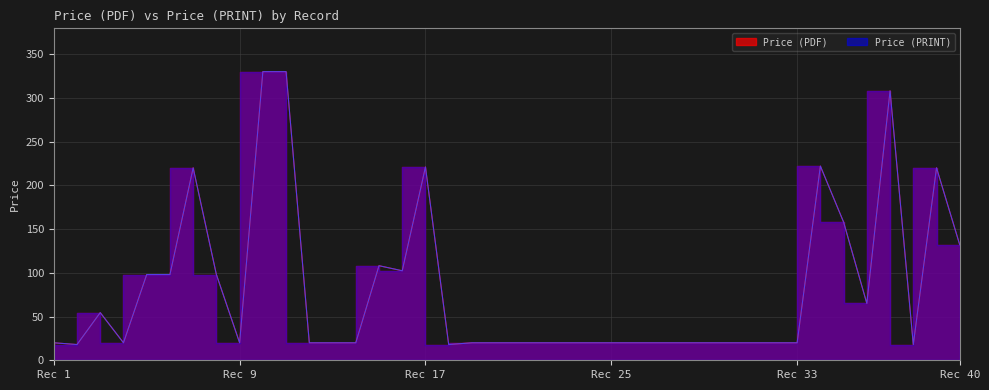

What is the sum of all Price (PDF) values?

3239.0